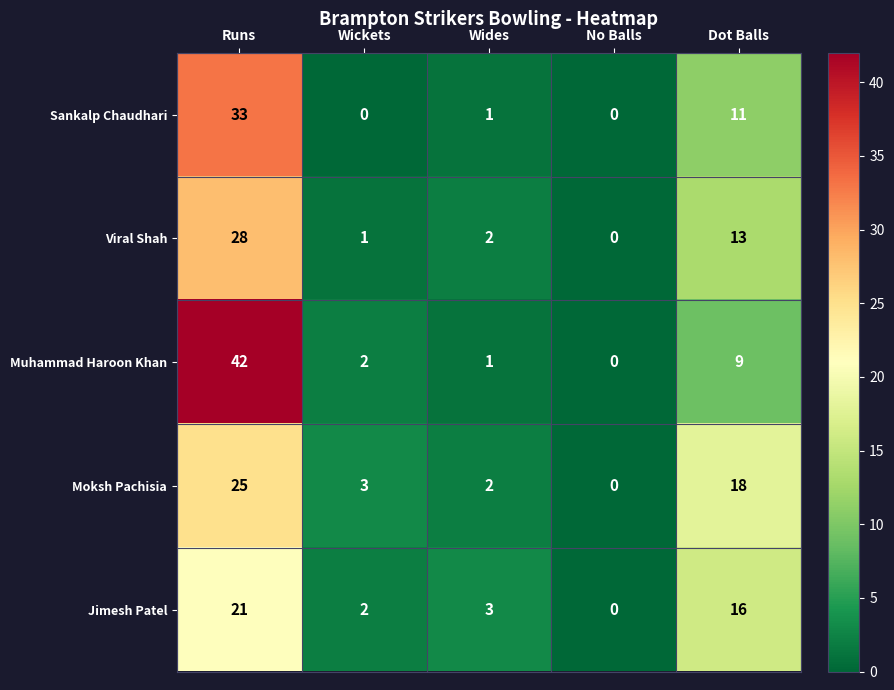

What is the maximum value for Sankalp Chaudhari?

33